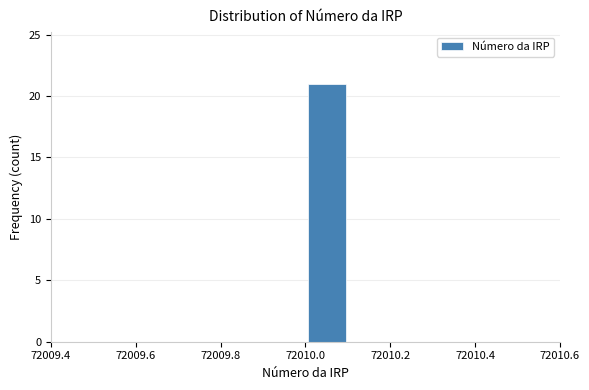

Reading left to right, list every bar in this chart as the range it spans on the x-axis followed by its height. The values are not printed on the chart, so give them approximately, as read against the axis.

72009.5 to 72009.6: 0
72009.6 to 72009.7: 0
72009.7 to 72009.8: 0
72009.8 to 72009.9: 0
72009.9 to 72010.0: 0
72010.0 to 72010.1: 21
72010.1 to 72010.2: 0
72010.2 to 72010.3: 0
72010.3 to 72010.4: 0
72010.4 to 72010.5: 0